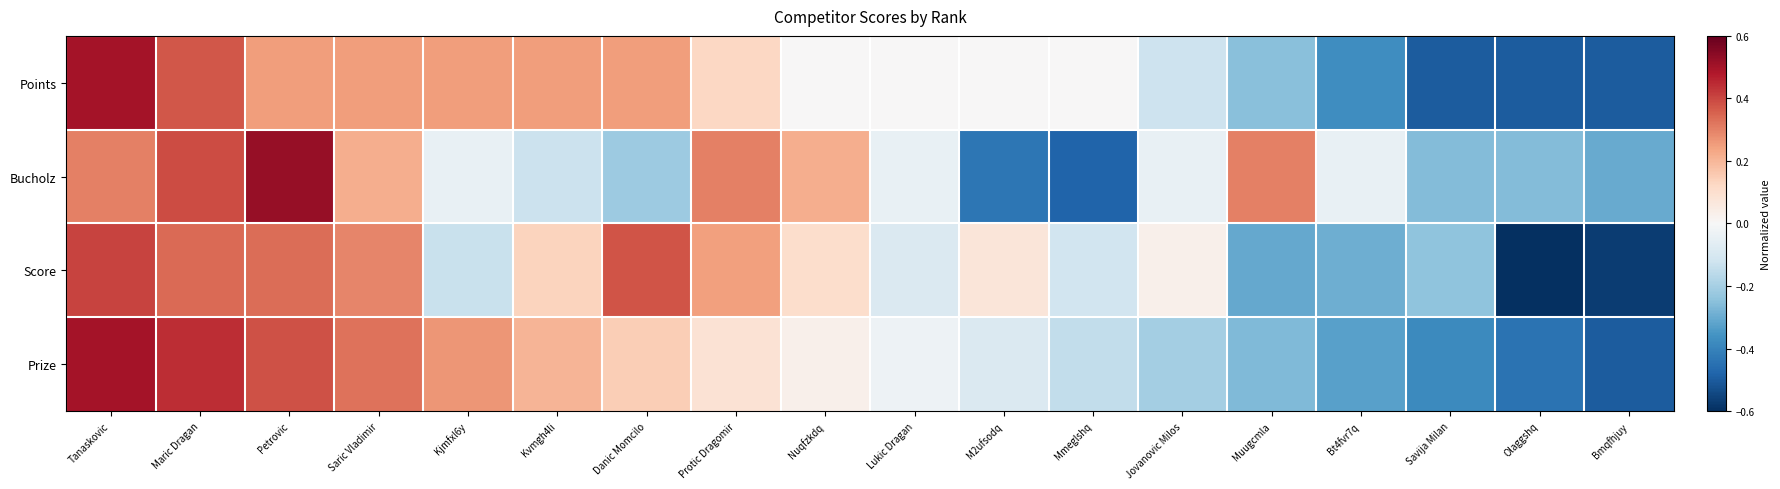

Between Olaggshq and Mmeglshq, which is larger?

Mmeglshq